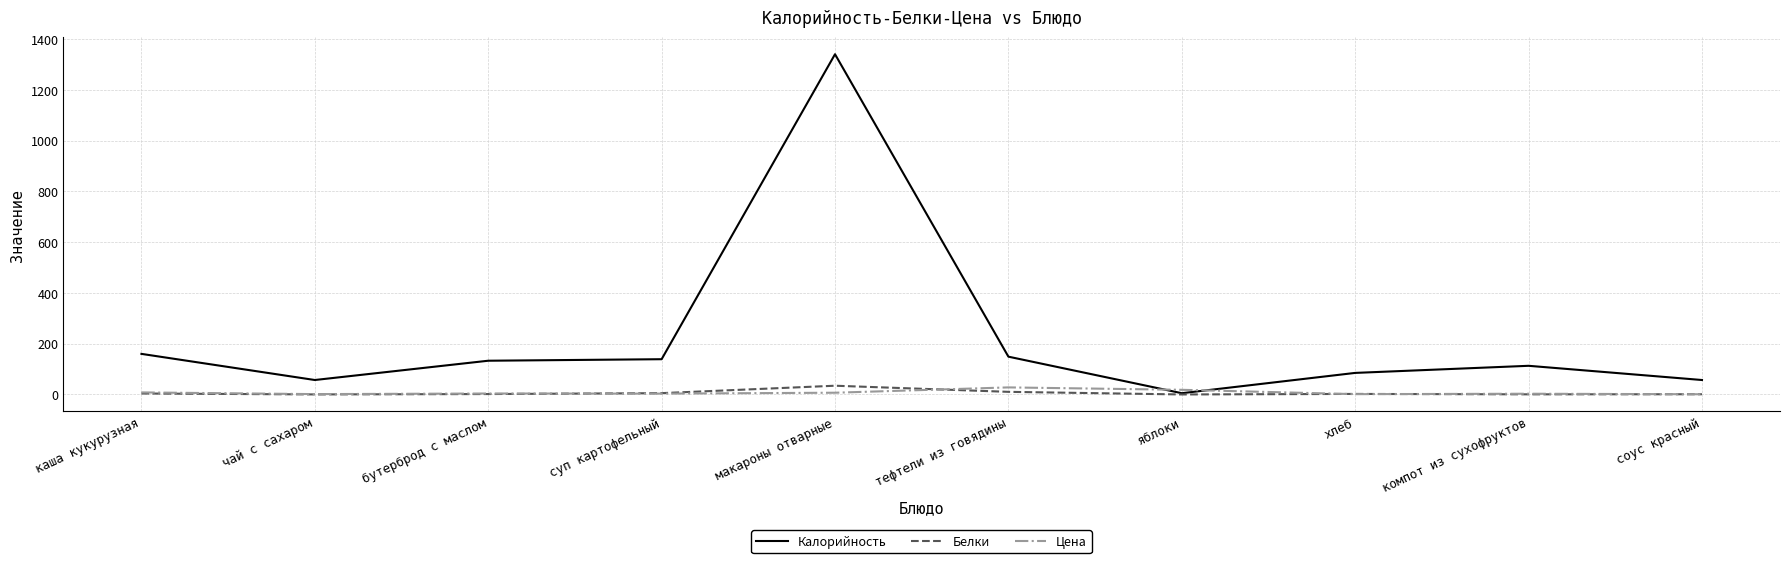

What are all the series names shown in the legend?

Калорийность, Белки, Цена